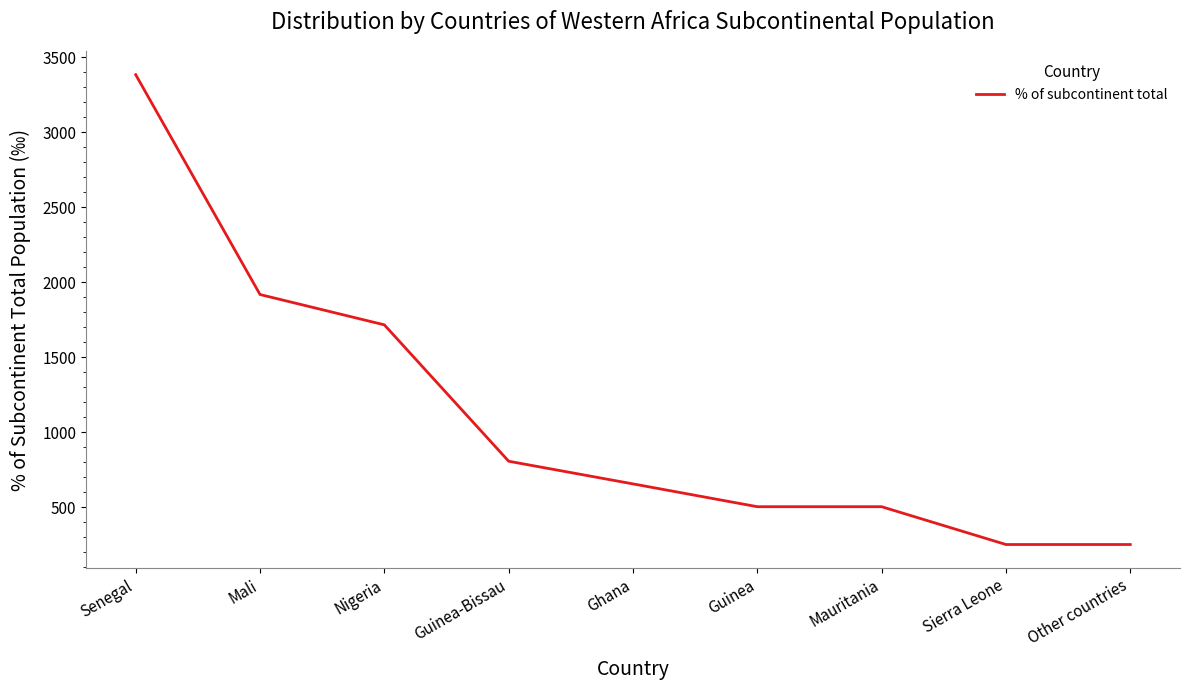

Which label corresponds to the largest value in the chart?

Senegal